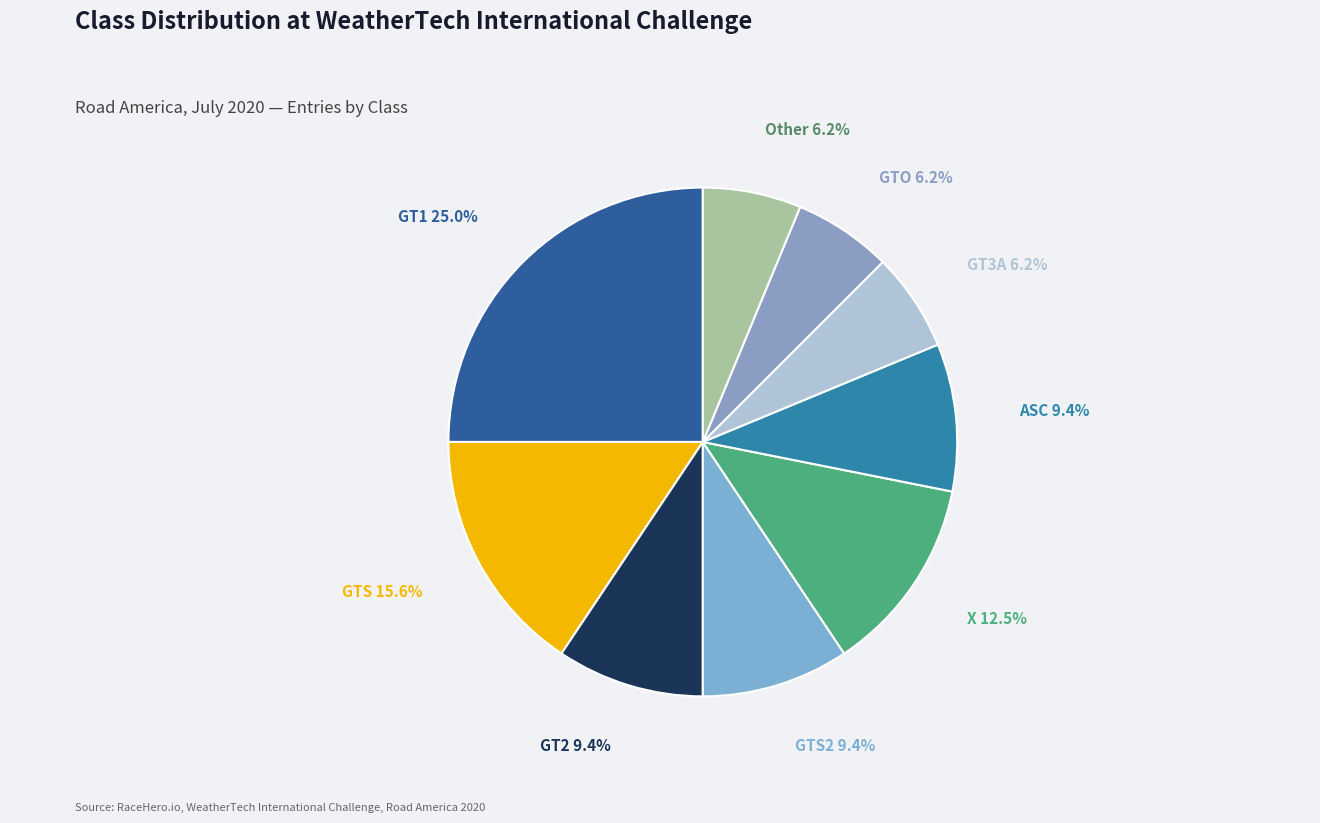

What percentage is the Other slice, to the nearest percent?

6%